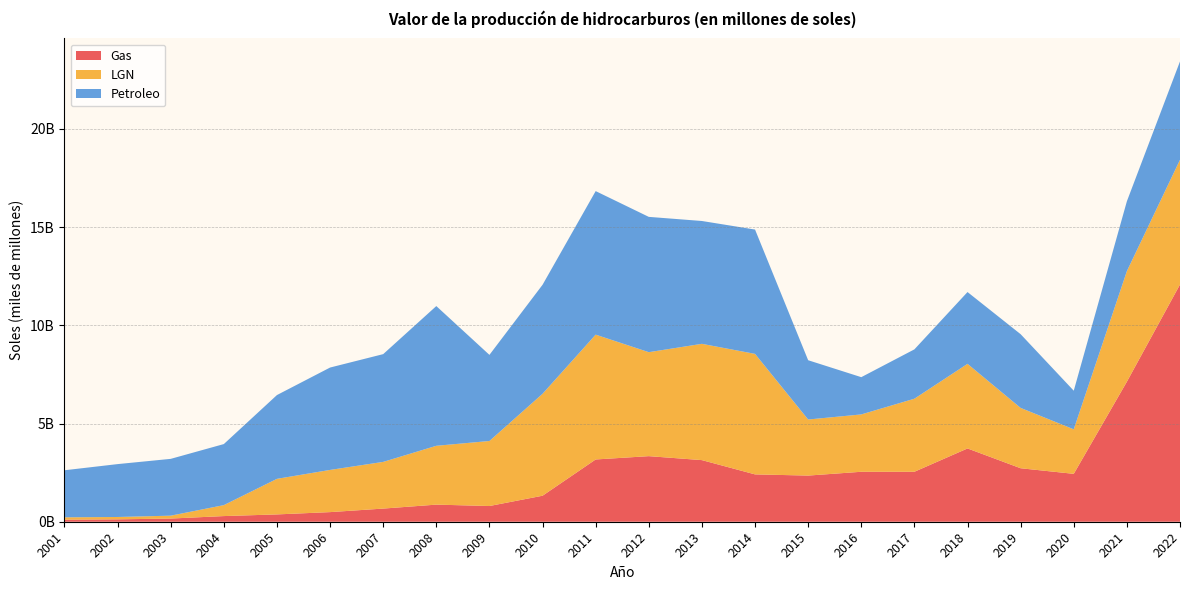

Reading left to right, transcribe all the data shown in this chart.

Gas: 103645546.5	121351563.0	161393918.5	287702894.0	372464147.1	489474653.6	669359234.4	870673384.8	799994018.5	1323379339.7	3169515460.7	3338050658.8	3136283194.4	2409645933.8	2349274968.4	2543127553.8	2543537177.1	3730450550.3	2722365173.1	2437670876.5	7127974740.5	12075630416.2
LGN: 120604507.4	120029907.8	147185413.1	557511069.1	1810526295.5	2147465943.4	2376652120.0	2994967279.9	3309547731.9	5189257842.9	6353848415.1	5292656674.7	5919366069.3	6134126264.3	2853919223.4	2918960562.8	3718449684.6	4306155734.4	3071051544.0	2265976004.8	5627008227.7	6347534616.7
Petroleo: 2395706673.2	2691875773.9	2891793700.3	3107908725.9	4265036782.5	5211777397.0	5484992594.2	7112072629.7	4383803944.4	5549071132.8	7306616381.1	6887365626.2	6252656334.4	6328810589.9	3017668865.9	1896595023.3	2511798656.2	3654742245.0	3752461016.1	1966006000.8	3555843500.4	5008345097.4